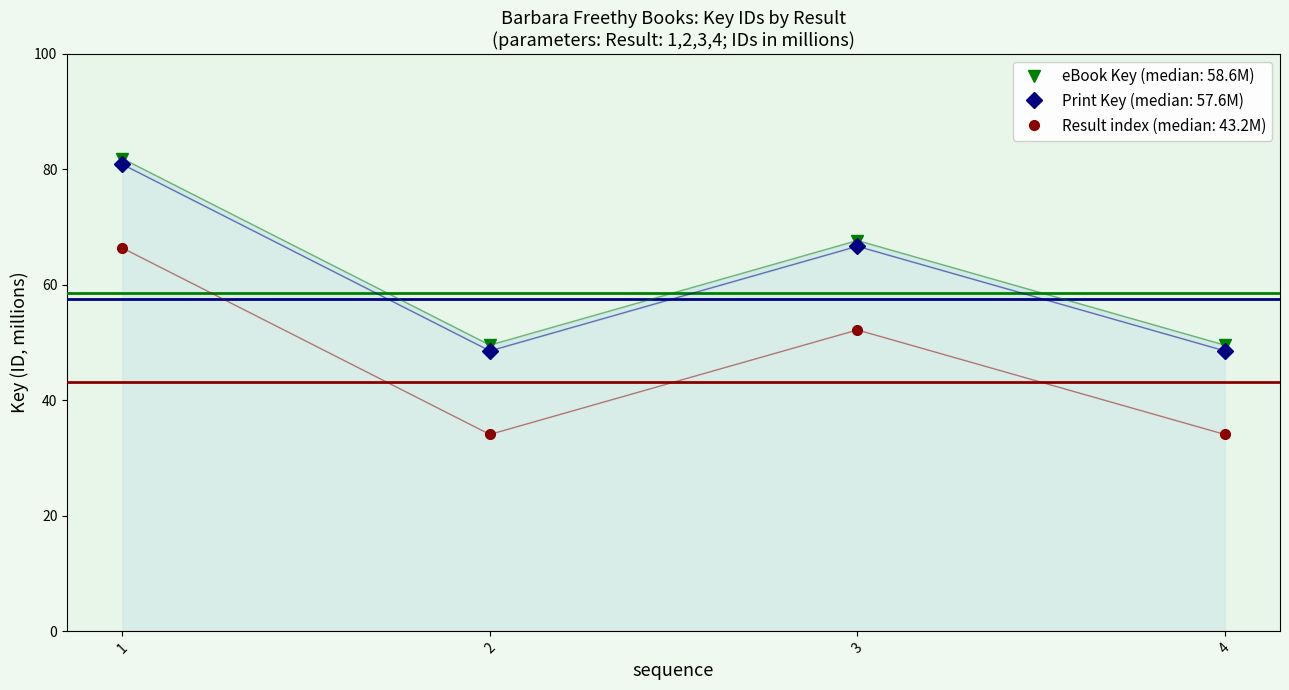

What is the lowest value of the Key (scaled) series?

49.6